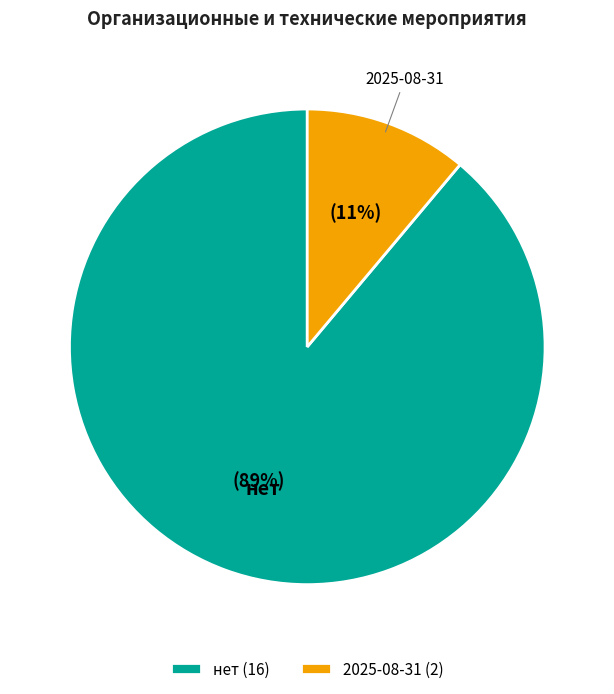

Does нет represent more than half of the total?

Yes